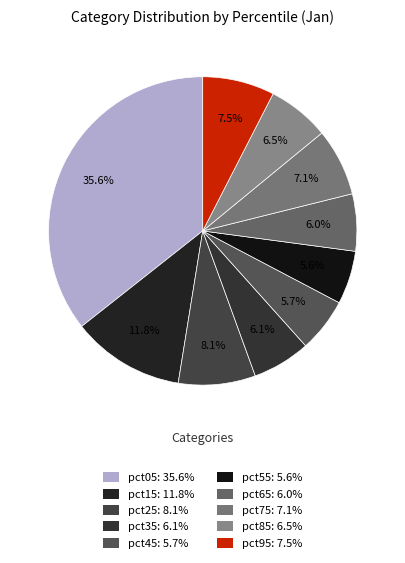

Count the number of slices in the pie.

10